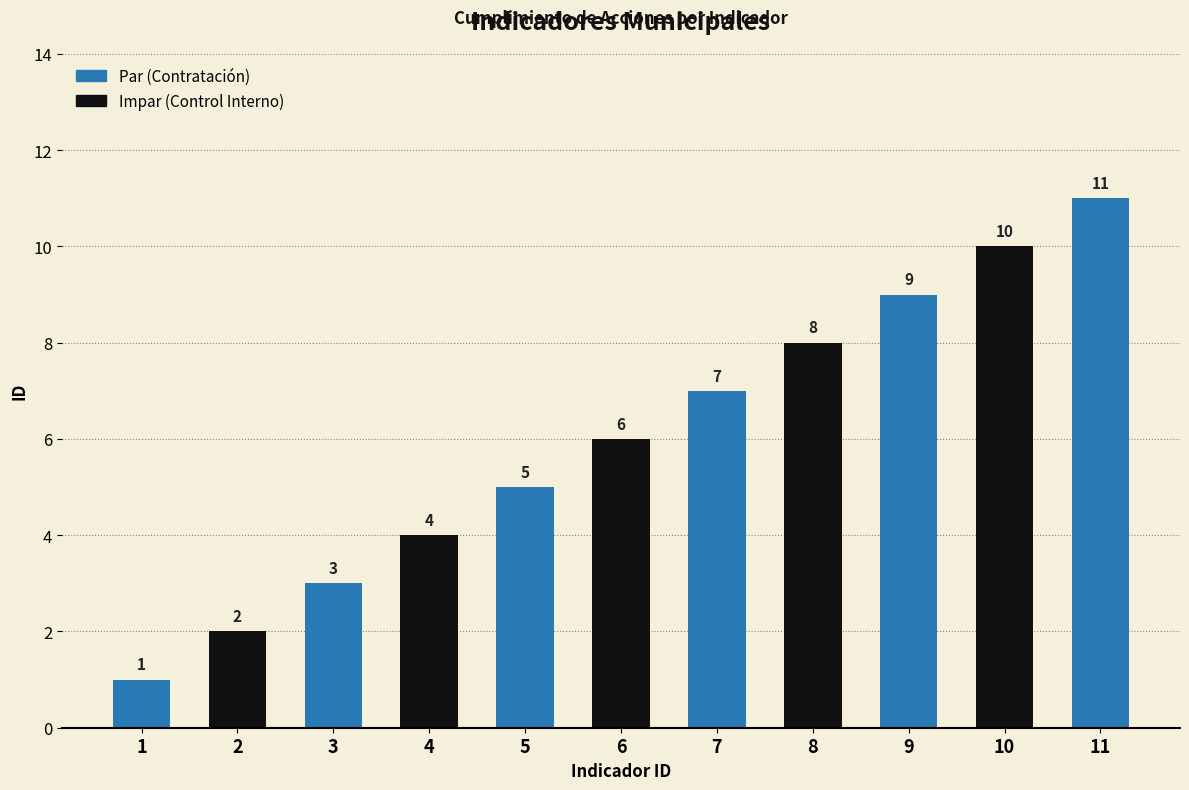

Between 2 and 5, which is larger?

5